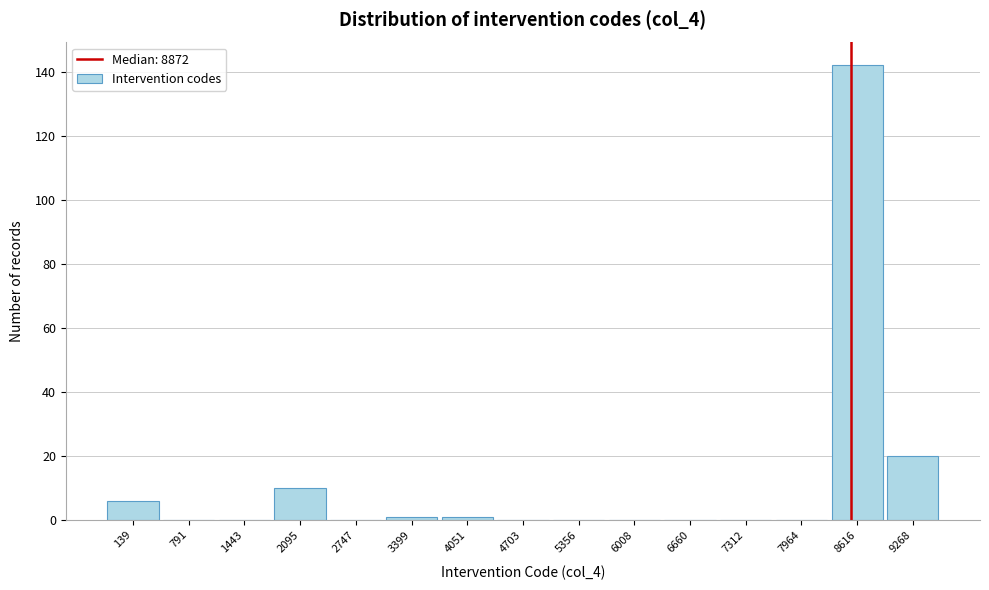

Reading left to right, extract all data points from this chart.

139=6	791=0	1443=0	2095=10	2747=0	3399=1	4051=1	4703=0	5356=0	6008=0	6660=0	7312=0	7964=0	8616=142	9268=20